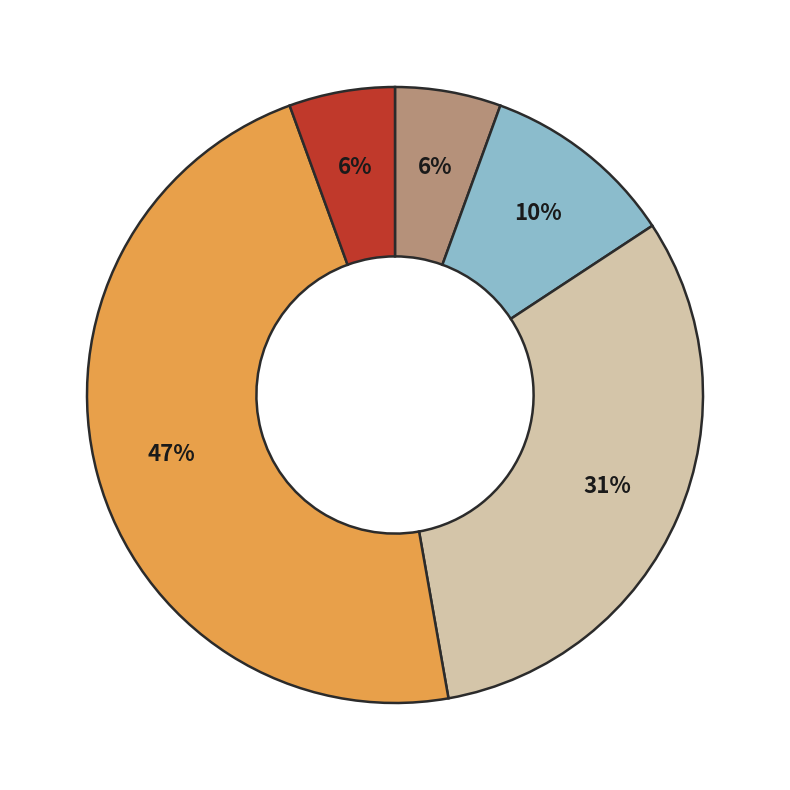

To the nearest percent, what is the average slice percentage?

20%